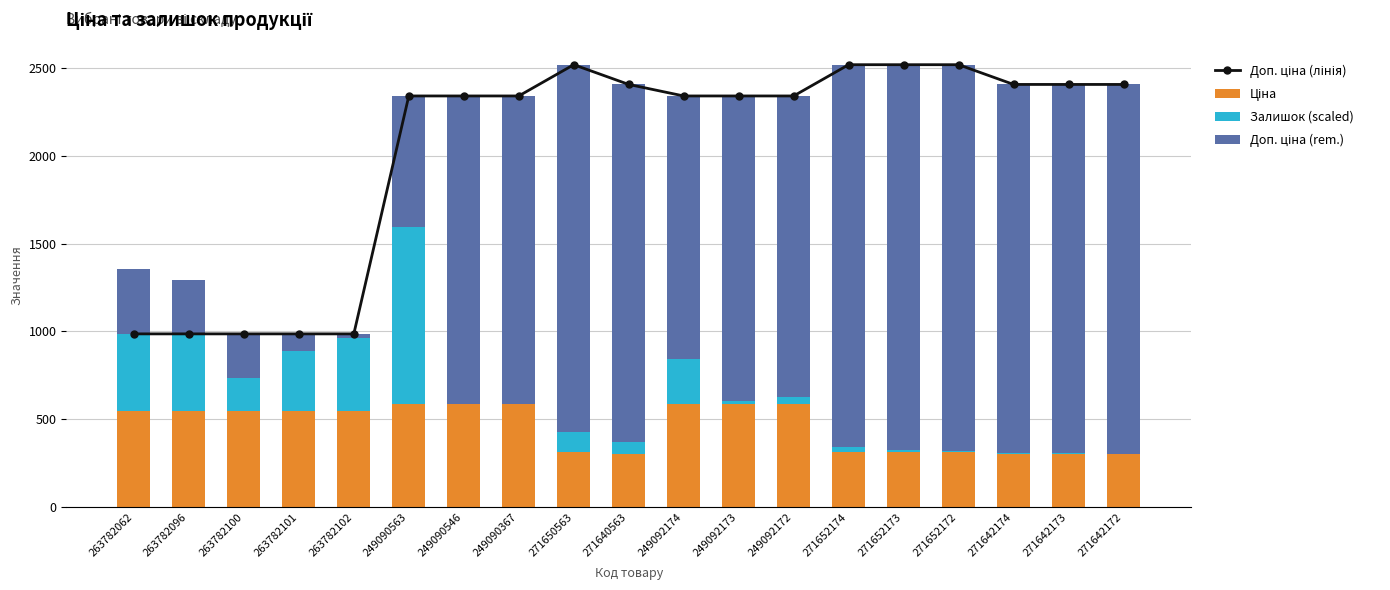

Between 271650563 and 271652172, which is larger?

271650563